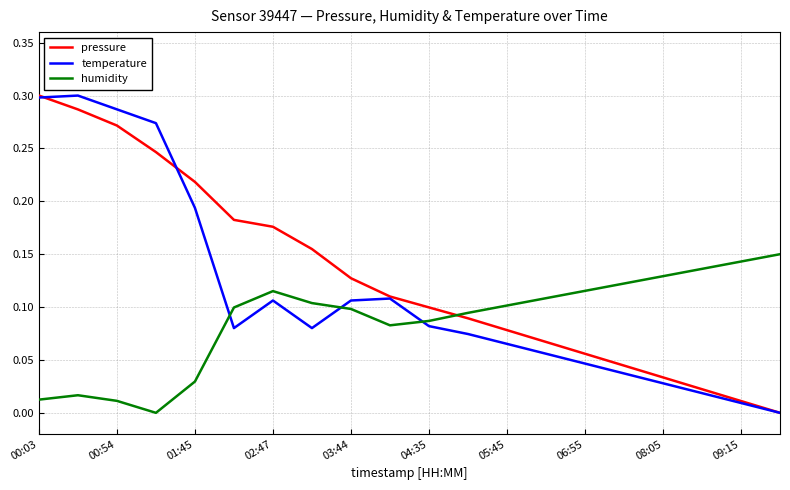

Does the chart display data point markers on the line(s)?

No